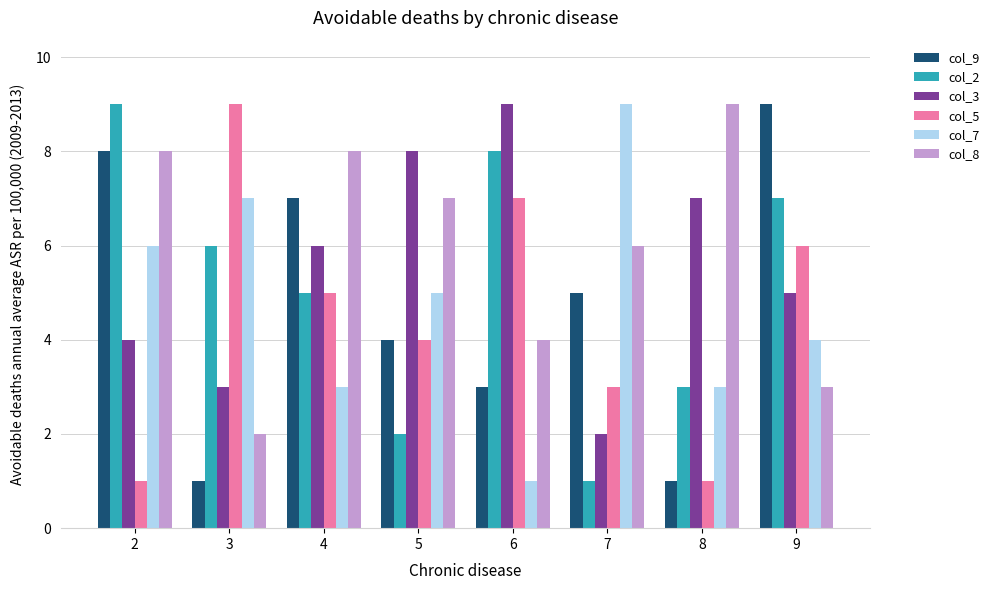

Are the bars grouped side by side (vs. stacked)?

Yes